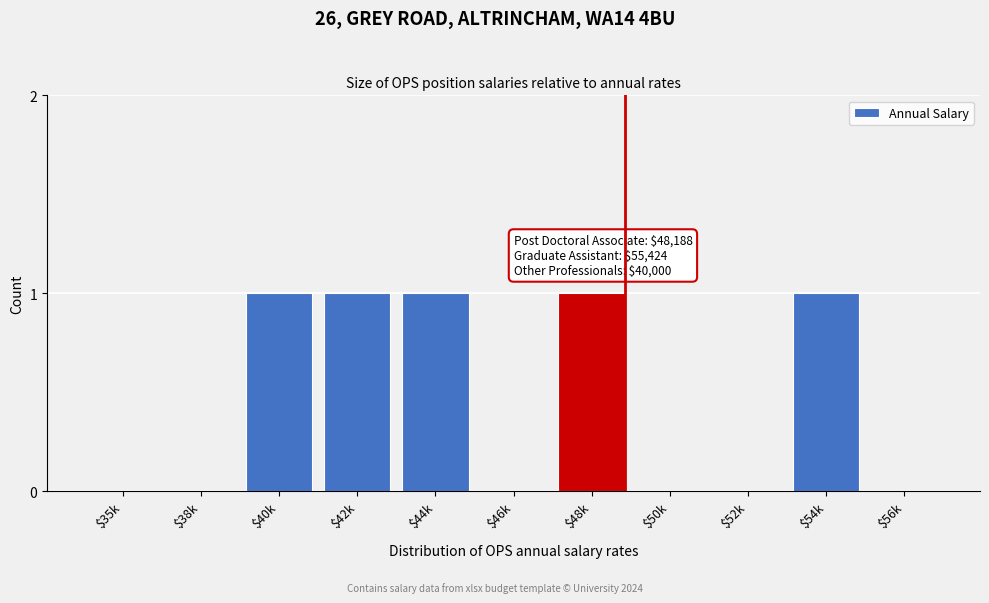

The chart shows a value of 0 at $35k. True or false?

True